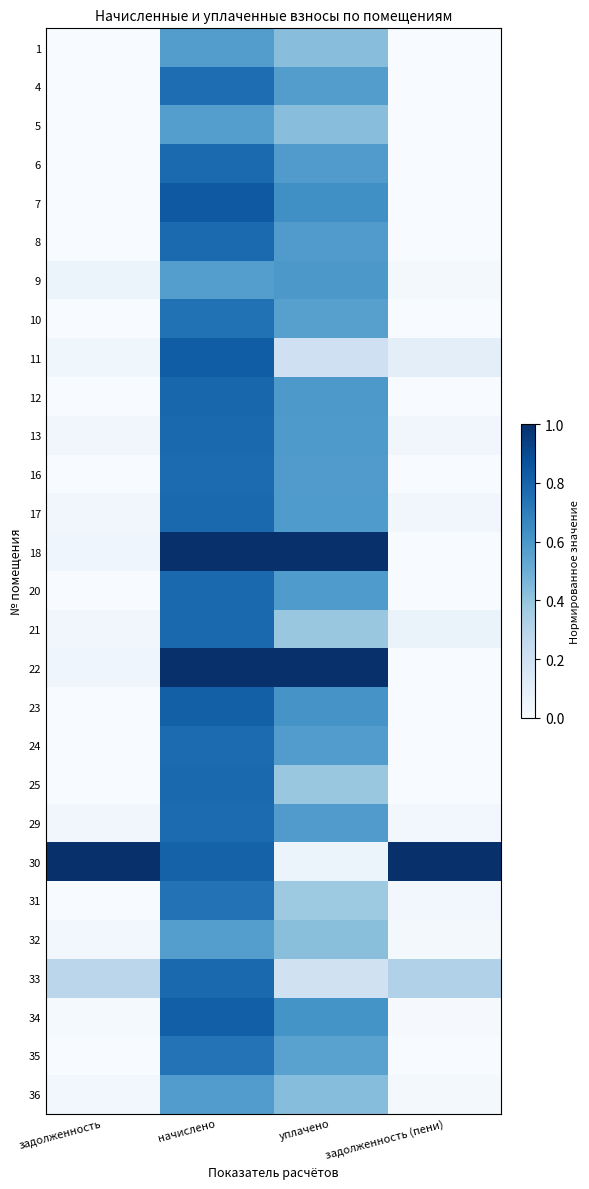

Reading left to right, list all the values displayed in this chart.

1: задолженность=0.0	начислено=0.6	уплачено=0.4	задолженность (пени)=0.0
4: задолженность=0.0	начислено=0.8	уплачено=0.6	задолженность (пени)=0.0
5: задолженность=0.0	начислено=0.6	уплачено=0.4	задолженность (пени)=0.0
6: задолженность=0.0	начислено=0.8	уплачено=0.6	задолженность (пени)=0.0
7: задолженность=0.0	начислено=0.8	уплачено=0.6	задолженность (пени)=0.0
8: задолженность=0.0	начислено=0.8	уплачено=0.6	задолженность (пени)=0.0
9: задолженность=0.1	начислено=0.6	уплачено=0.6	задолженность (пени)=0.0
10: задолженность=0.0	начислено=0.7	уплачено=0.6	задолженность (пени)=0.0
11: задолженность=0.0	начислено=0.8	уплачено=0.2	задолженность (пени)=0.1
12: задолженность=0.0	начислено=0.8	уплачено=0.6	задолженность (пени)=0.0
13: задолженность=0.0	начислено=0.8	уплачено=0.6	задолженность (пени)=0.0
16: задолженность=0.0	начислено=0.8	уплачено=0.6	задолженность (пени)=0.0
17: задолженность=0.0	начислено=0.8	уплачено=0.6	задолженность (пени)=0.0
18: задолженность=0.0	начислено=1.0	уплачено=1.0	задолженность (пени)=0.0
20: задолженность=0.0	начислено=0.8	уплачено=0.6	задолженность (пени)=0.0
21: задолженность=0.0	начислено=0.8	уплачено=0.4	задолженность (пени)=0.1
22: задолженность=0.0	начислено=1.0	уплачено=1.0	задолженность (пени)=0.0
23: задолженность=0.0	начислено=0.8	уплачено=0.6	задолженность (пени)=0.0
24: задолженность=0.0	начислено=0.8	уплачено=0.6	задолженность (пени)=0.0
25: задолженность=0.0	начислено=0.8	уплачено=0.4	задолженность (пени)=0.0
29: задолженность=0.0	начислено=0.8	уплачено=0.6	задолженность (пени)=0.0
30: задолженность=1.0	начислено=0.8	уплачено=0.1	задолженность (пени)=1.0
31: задолженность=0.0	начислено=0.7	уплачено=0.4	задолженность (пени)=0.0
32: задолженность=0.0	начислено=0.6	уплачено=0.4	задолженность (пени)=0.0
33: задолженность=0.3	начислено=0.8	уплачено=0.2	задолженность (пени)=0.3
34: задолженность=0.0	начислено=0.8	уплачено=0.6	задолженность (пени)=0.0
35: задолженность=0.0	начислено=0.7	уплачено=0.6	задолженность (пени)=0.0
36: задолженность=0.0	начислено=0.6	уплачено=0.4	задолженность (пени)=0.0